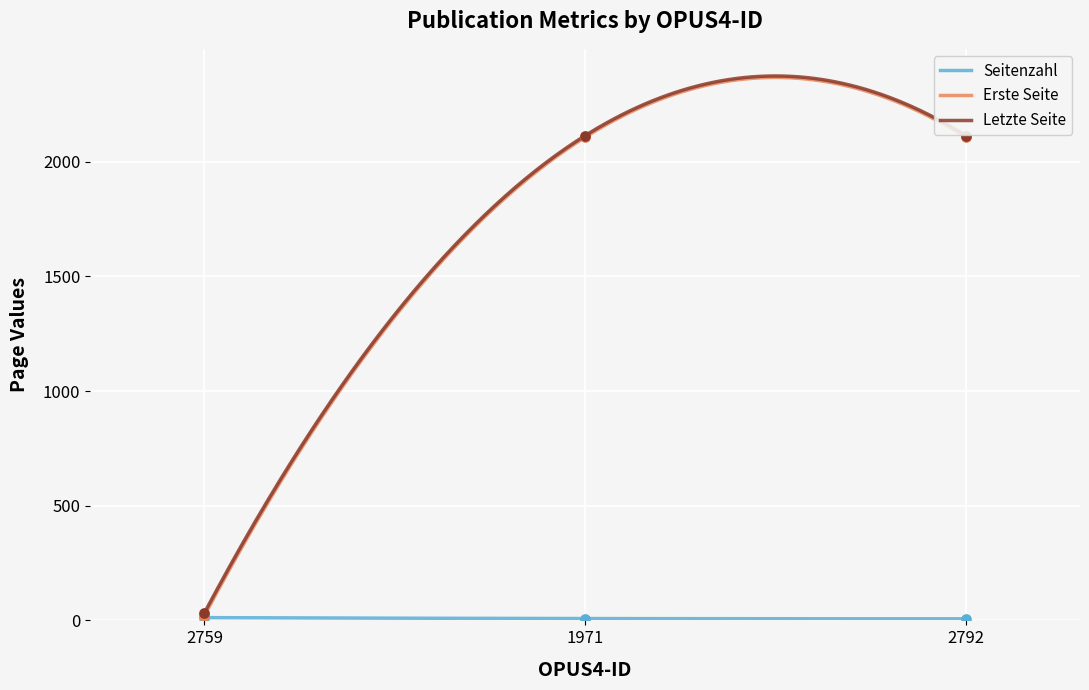

Is the value of Letzte Seite at 1971 greater than the value of Seitenzahl at 1971?

Yes